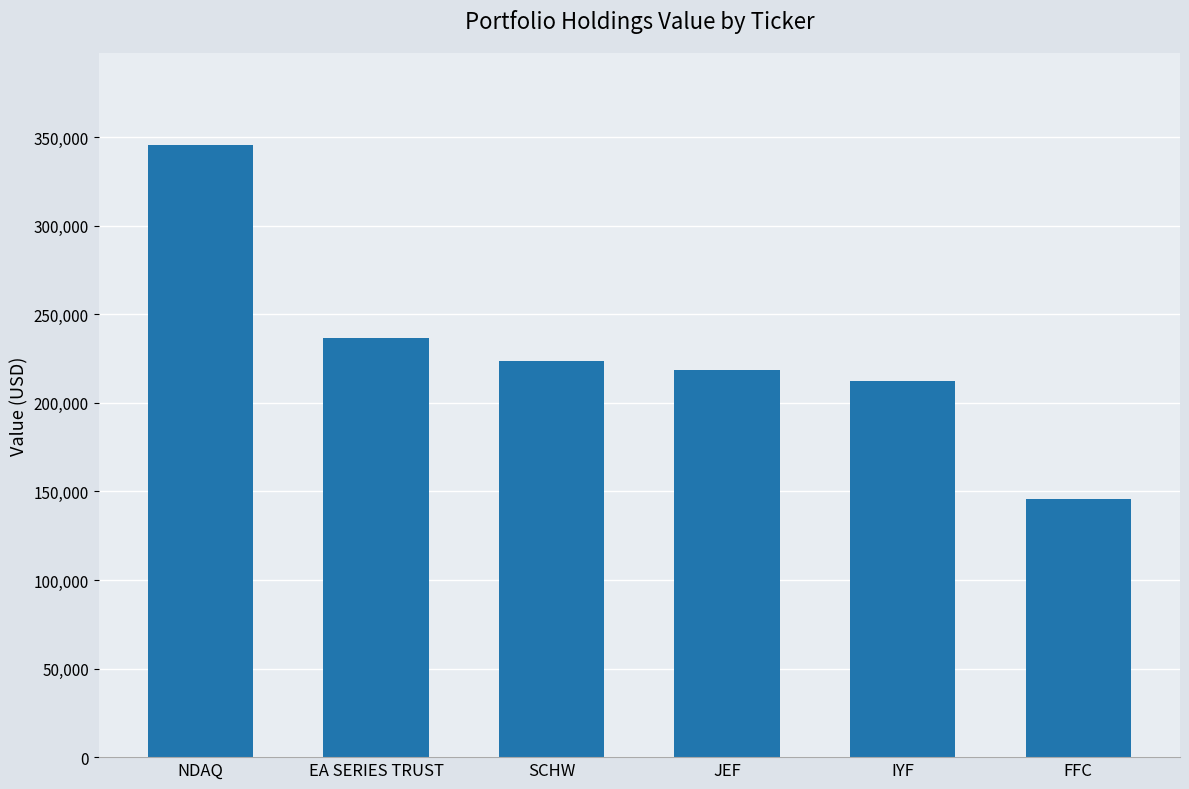

Reading right to left, transcribe all the data shown in this chart.

FFC=145783	IYF=212169	JEF=218498	SCHW=223882	EA SERIES TRUST=236432	NDAQ=345718